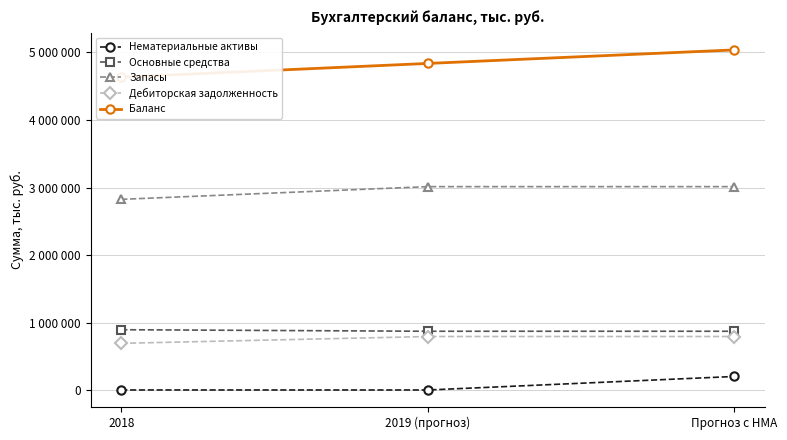

How many lines are shown in the chart?

5